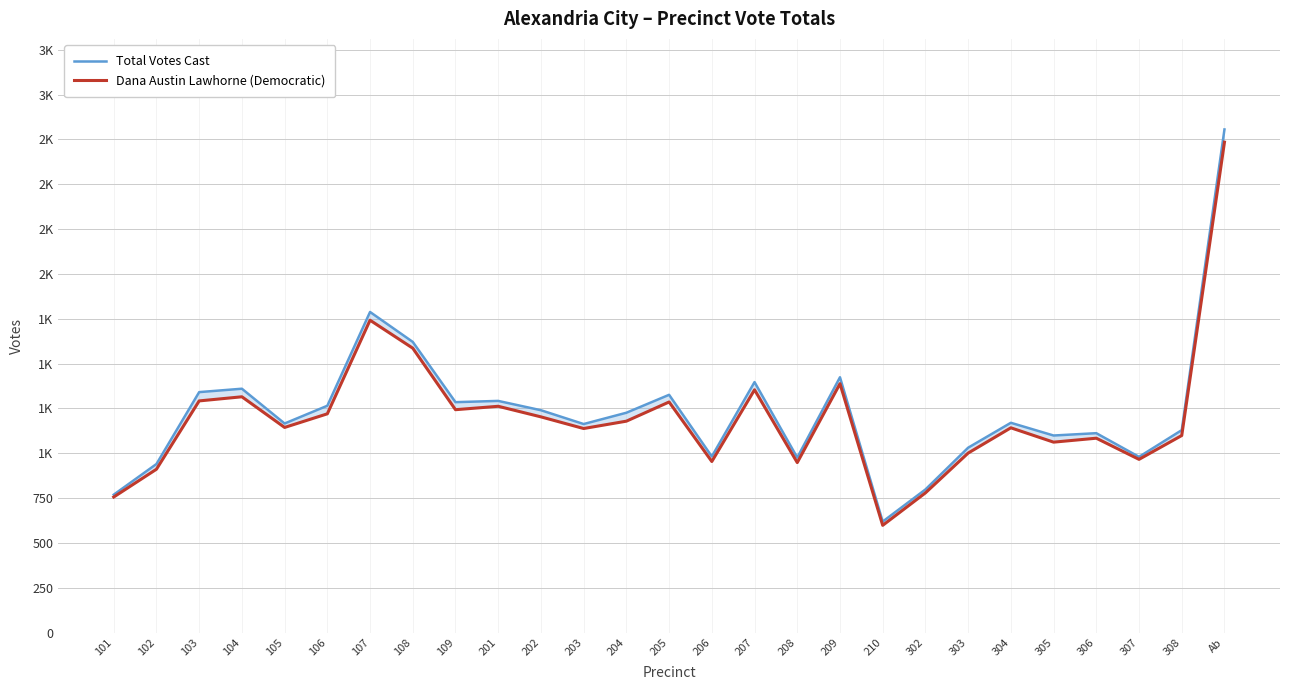

Between 102 and 202, which is larger?

202